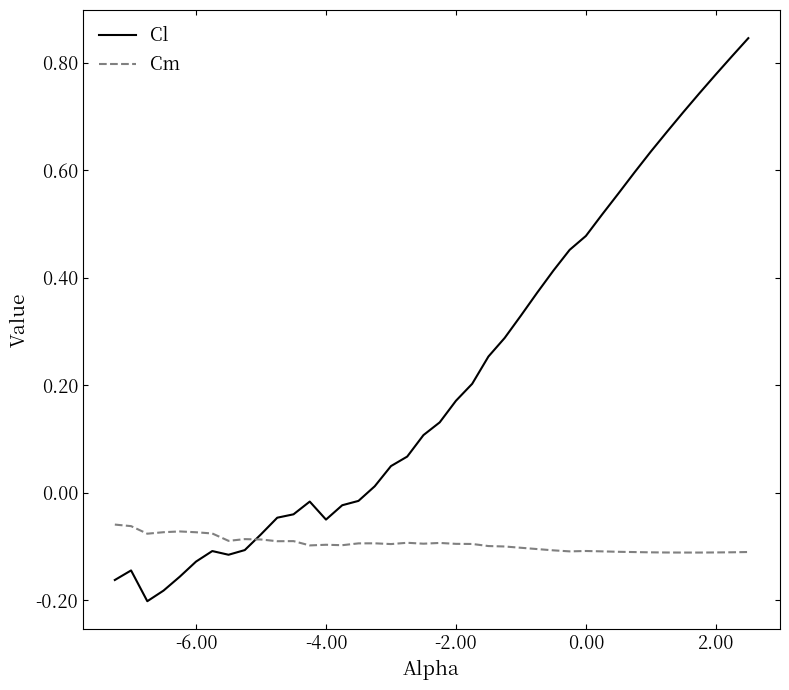

Rank the series by their average value, from highest to lowest.

Cl, Cm